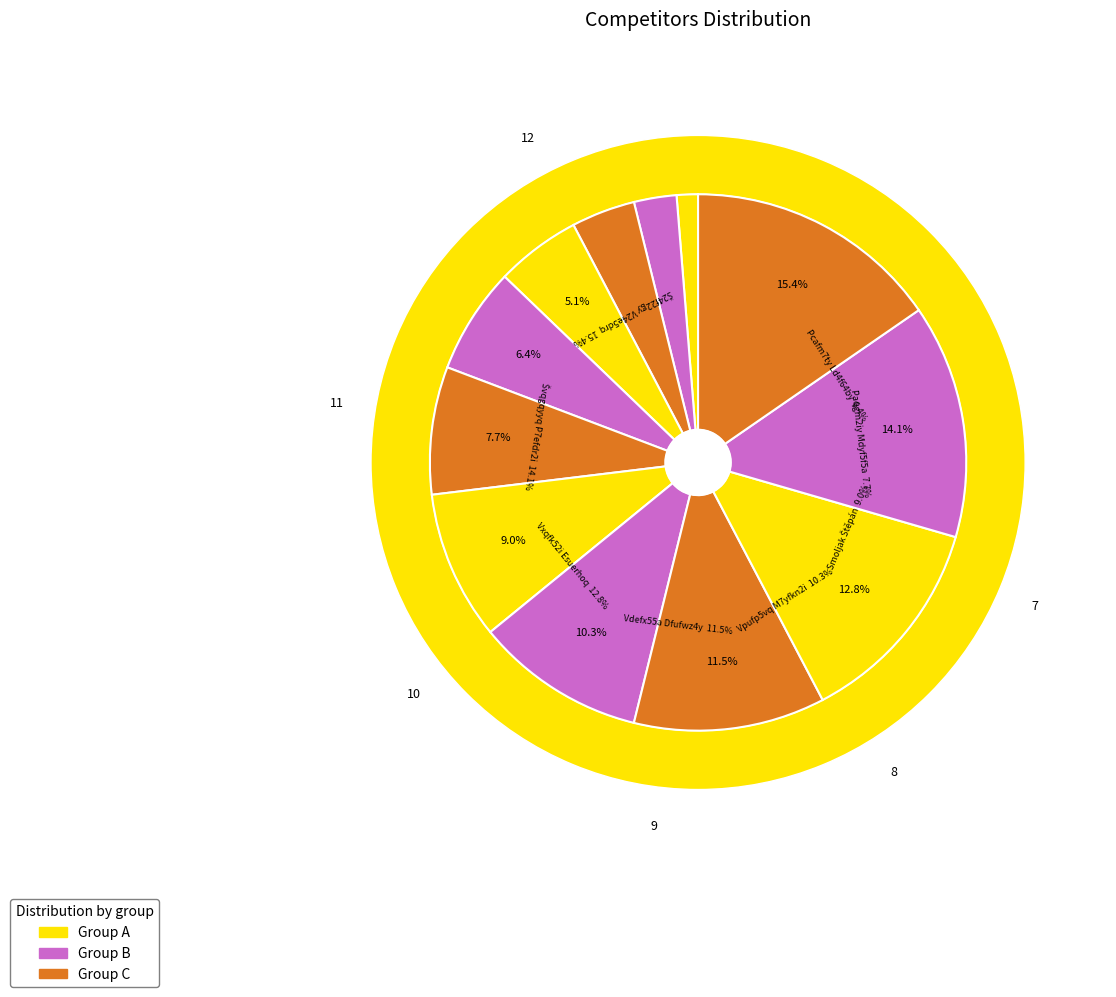

Which slice is the largest?

Š24f22gy V24e5drq